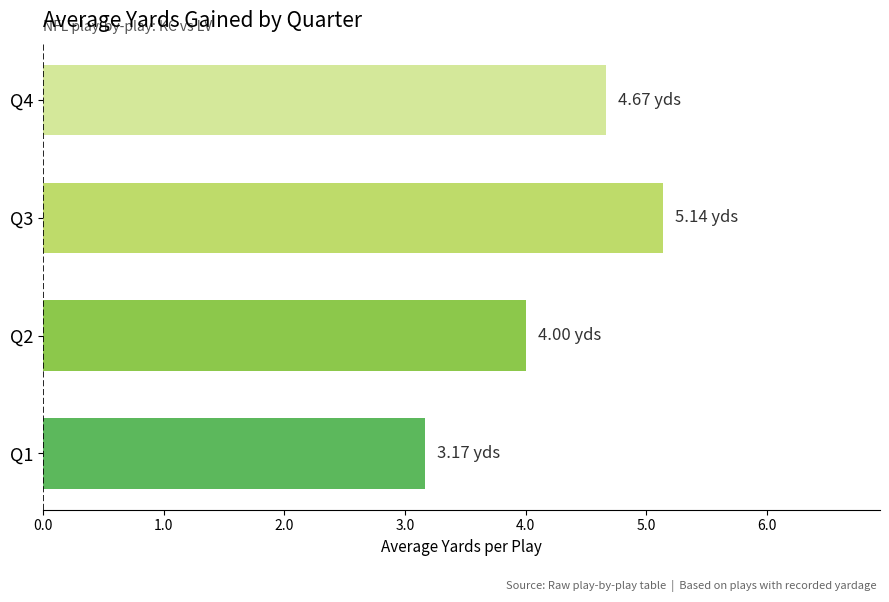

How many categories are shown in the chart?

4